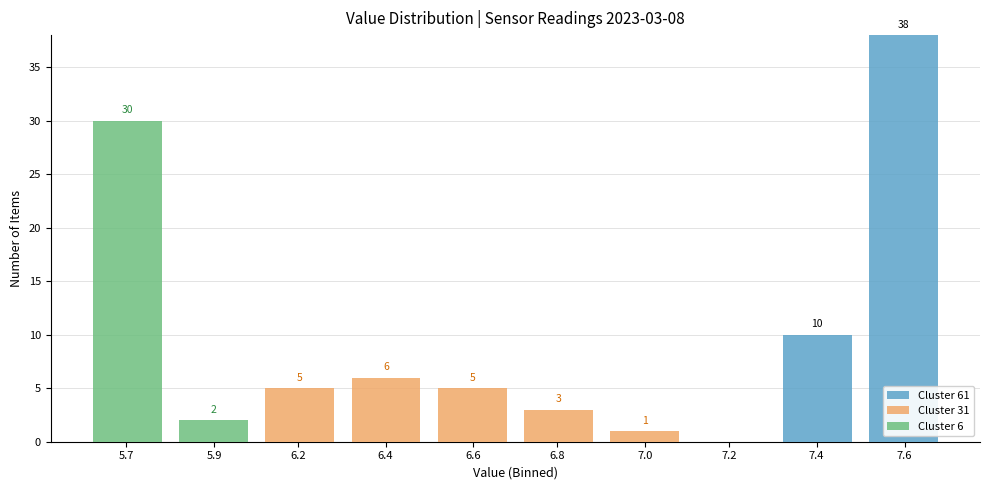

At which category is the sum across all series the highest?

7.6